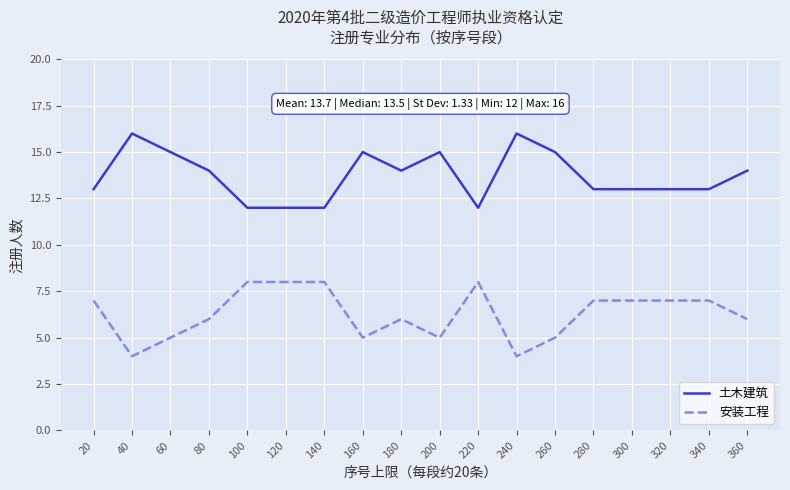

What is the minimum value for 安装工程?

4